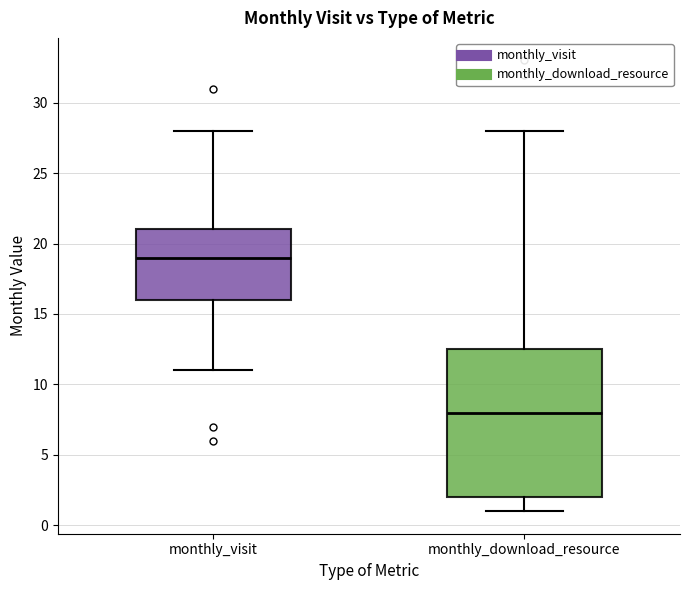

Reading left to right, transcribe this box plot: for each box, give where its median line is, the range the box spans, and where its two whiskers end, as read against the y-axis. The values are not printed on the chart, so give them approximately, as read against the axis.

monthly_visit: median 19.0, box 16.0 to 21.0, whiskers 11.0 to 28.0
monthly_download_resource: median 8.0, box 2.0 to 12.5, whiskers 1.0 to 28.0